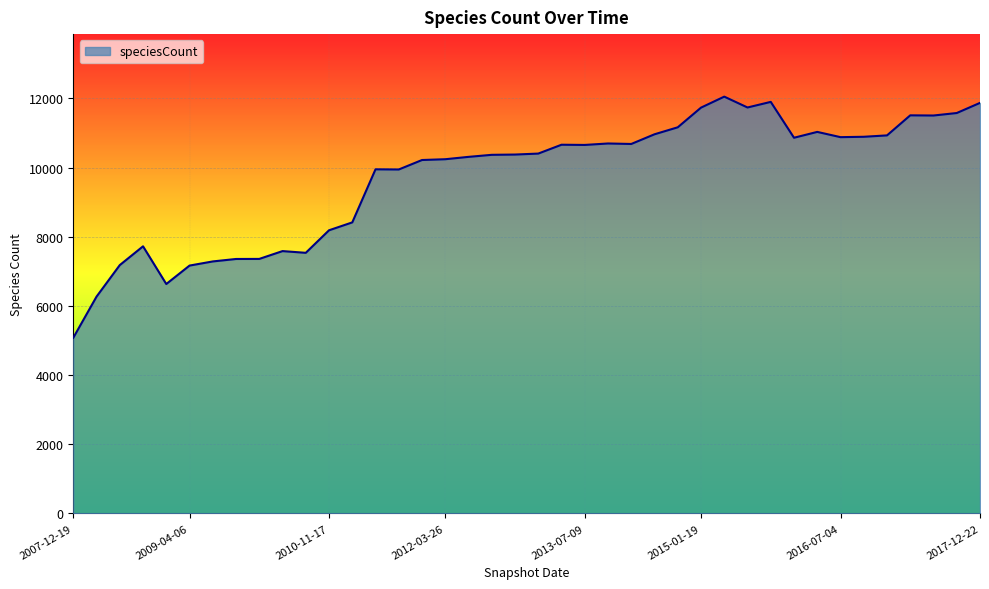

What is the maximum value shown in the chart?

12054